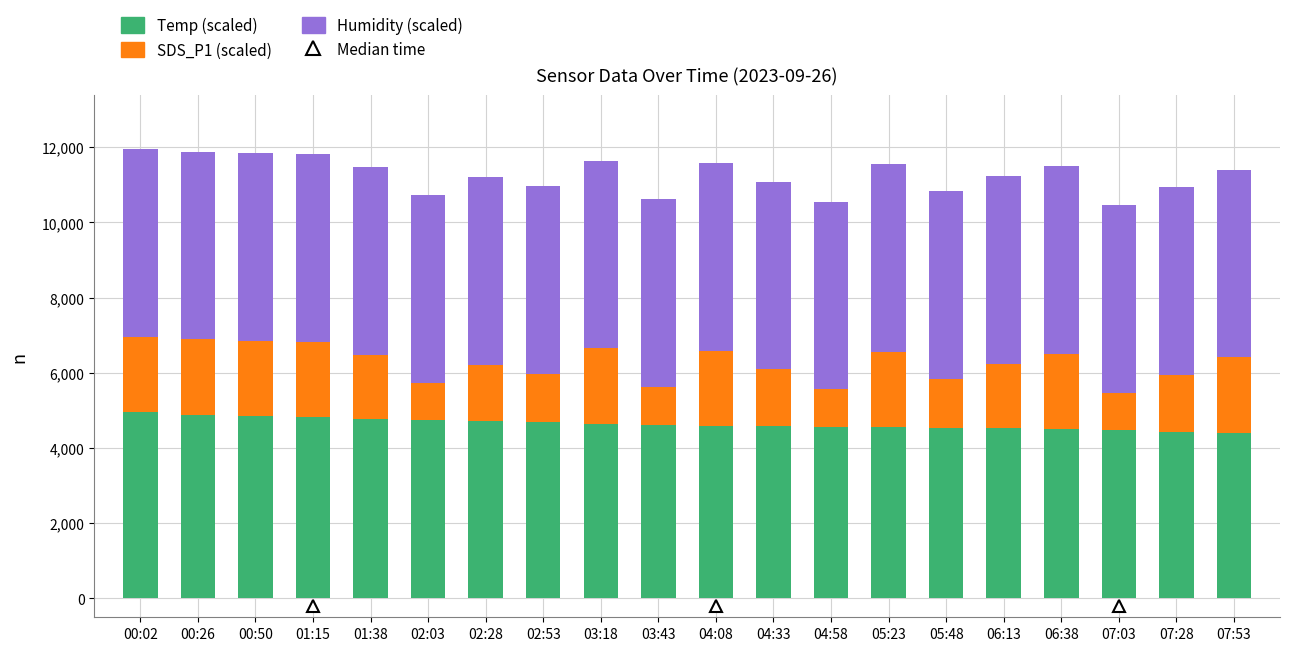

What is the total value across all series at 03:43?

10615